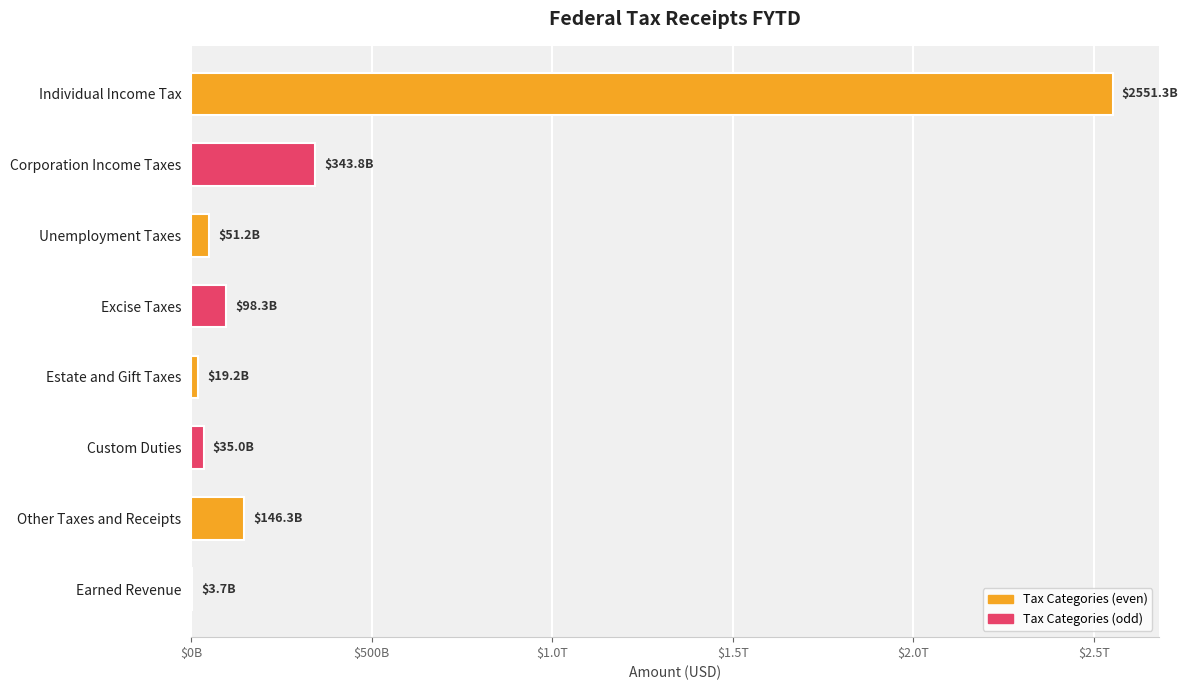

What is the maximum value shown in the chart?

2551251128825.2